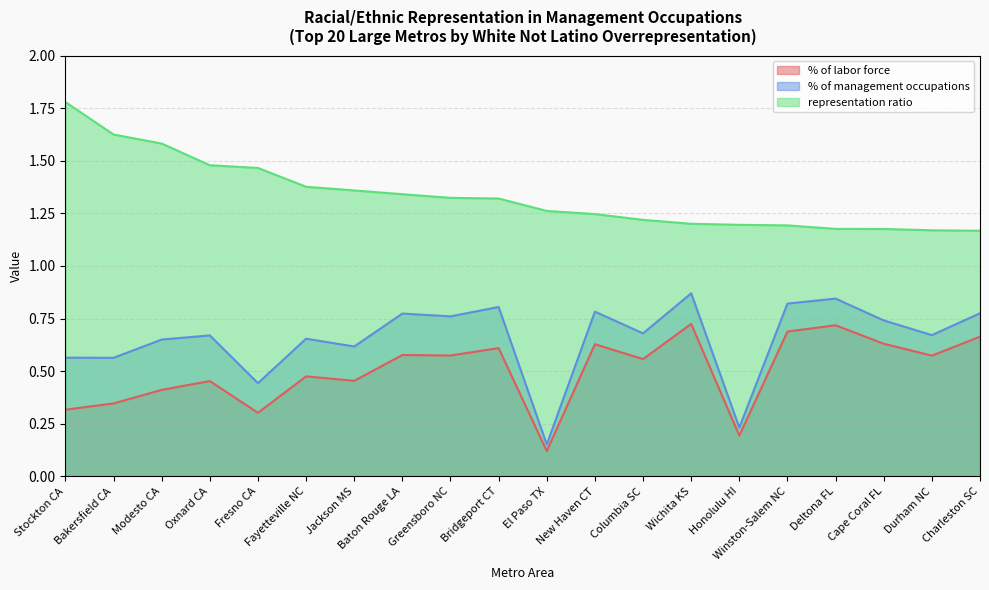

Which label corresponds to the largest value in the chart?

Stockton CA